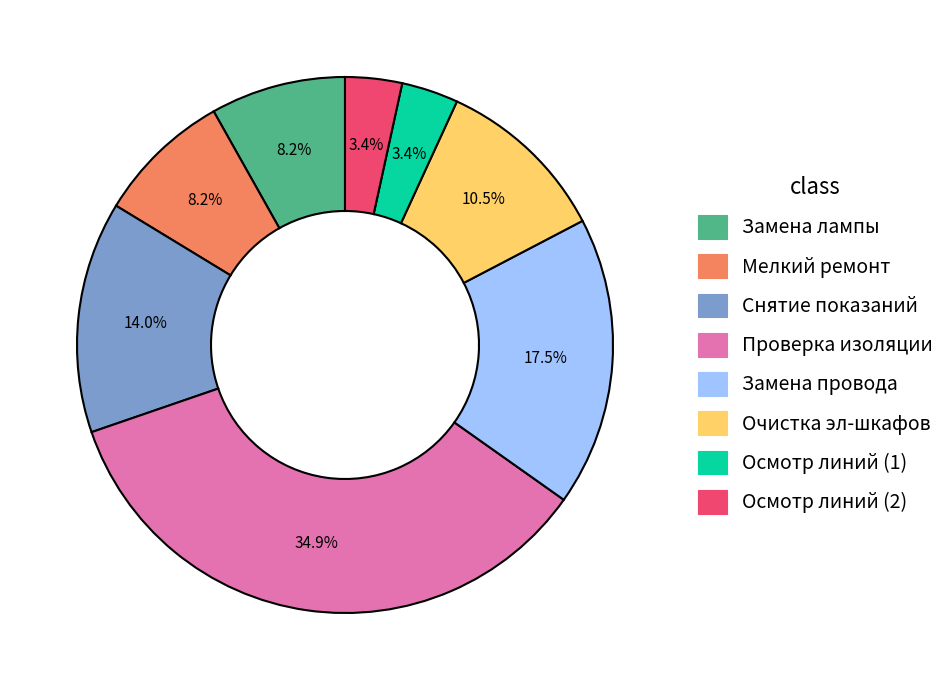

Is there any slice that represents more than half of the pie?

No